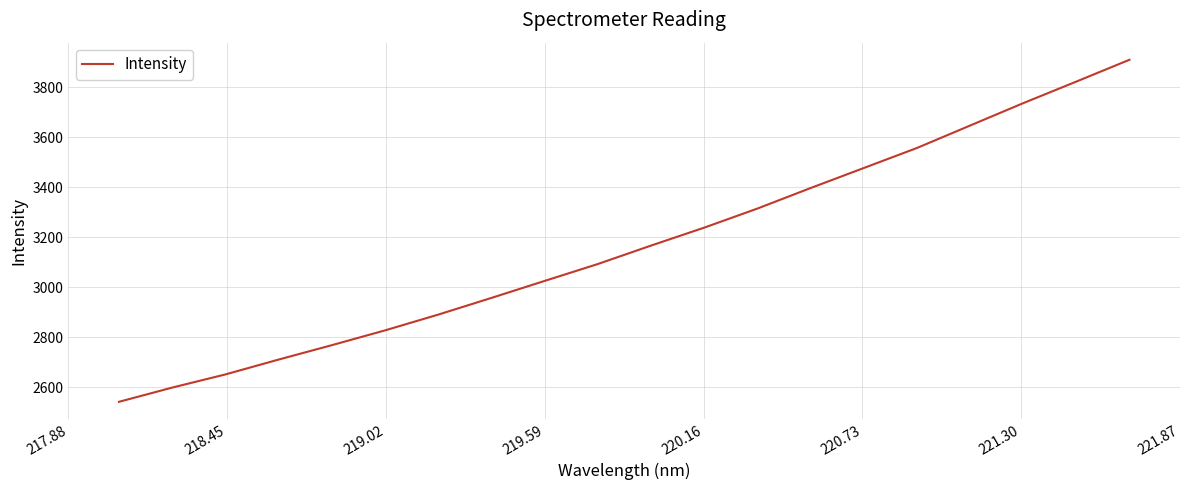

What is the greatest value displayed?

3910.6